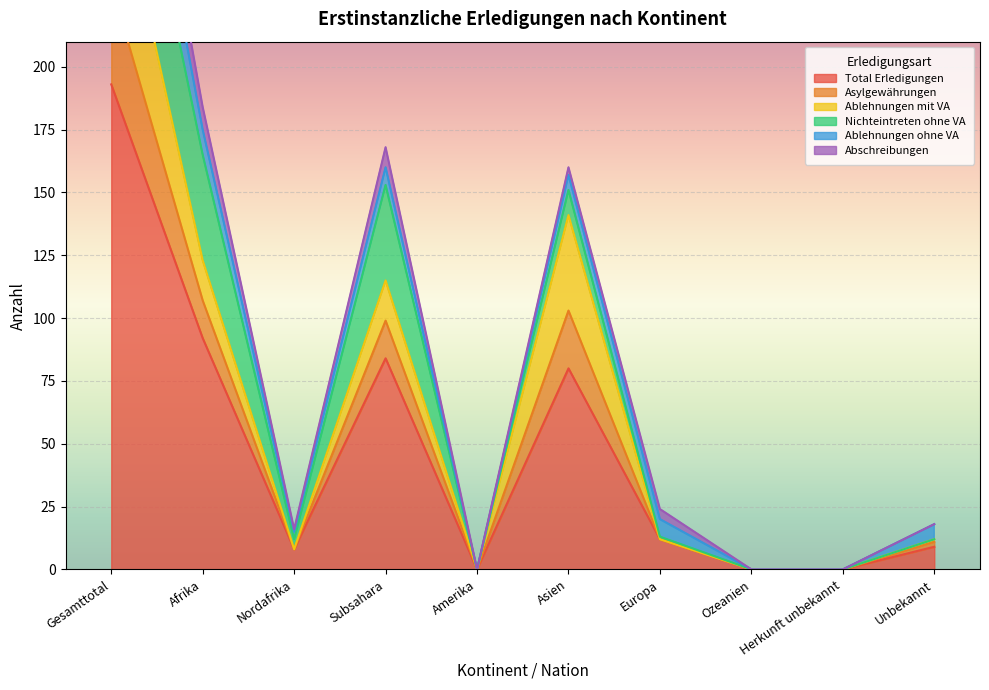

Between Europa and Ozeanien, which series saw the biggest shift?

Total Erledigungen